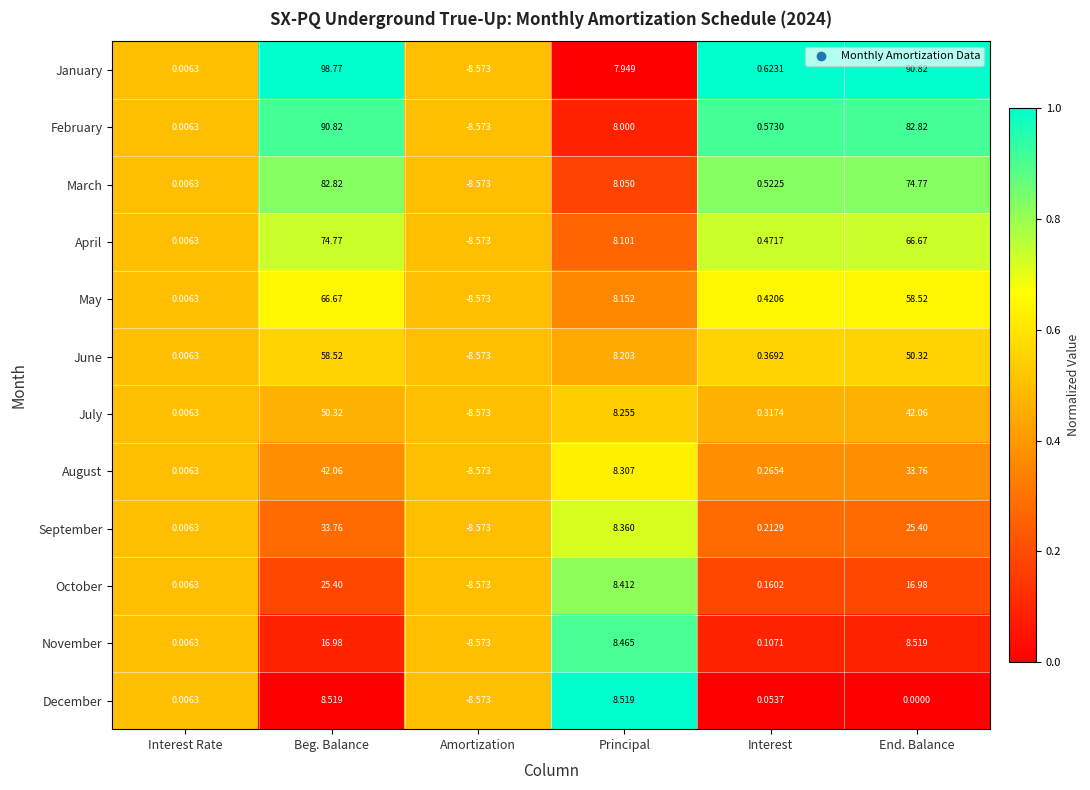

Between Principal and Interest, which series saw the biggest shift?

December